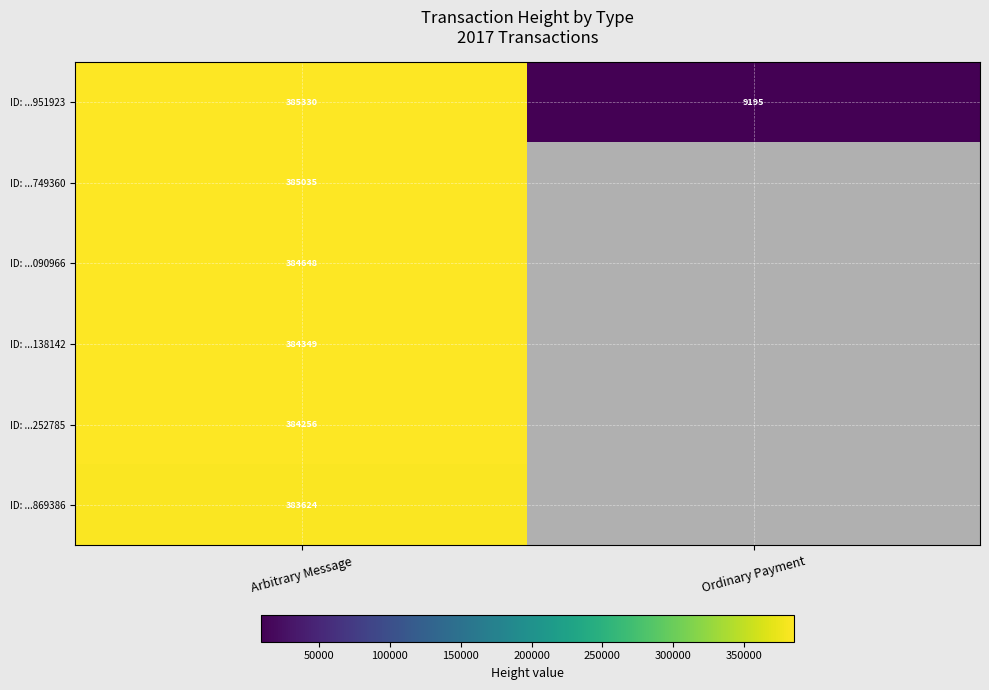

The ID: ...951923 series shows 385330 at Arbitrary Message. True or false?

True